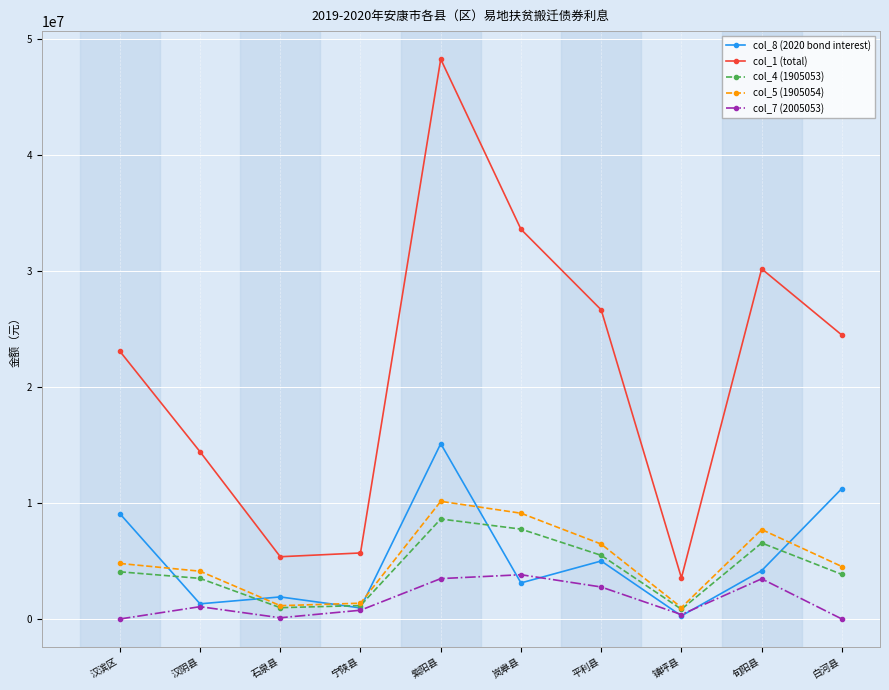

At which category is the sum across all series the highest?

紫阳县